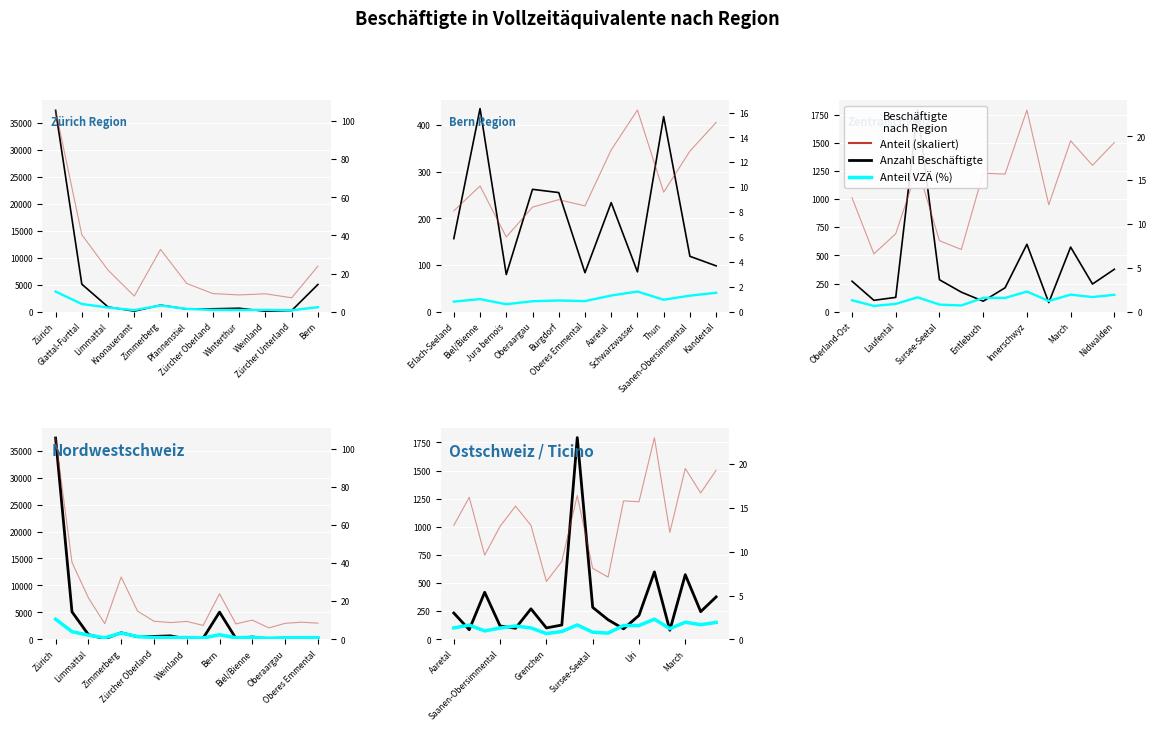

What is the minimum value for Anzahl Beschäftigte (VZÄ)?

80.9